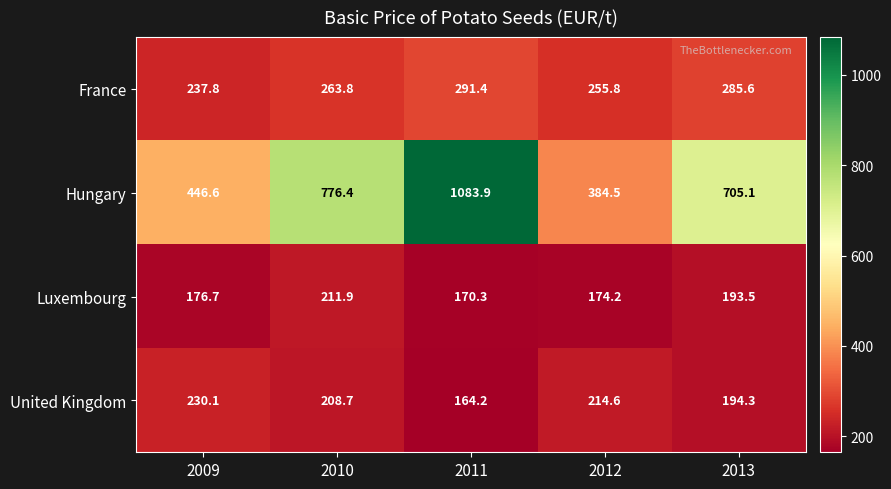

At 2013, list the series in order from largest to smallest.

Hungary, France, United Kingdom, Luxembourg